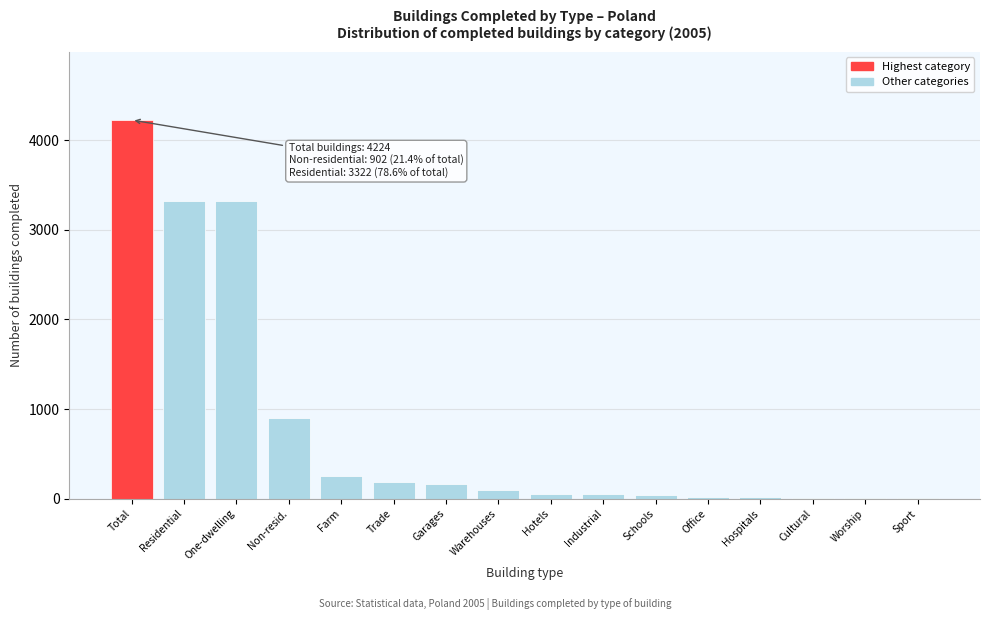

What is the sum of all values?

12659